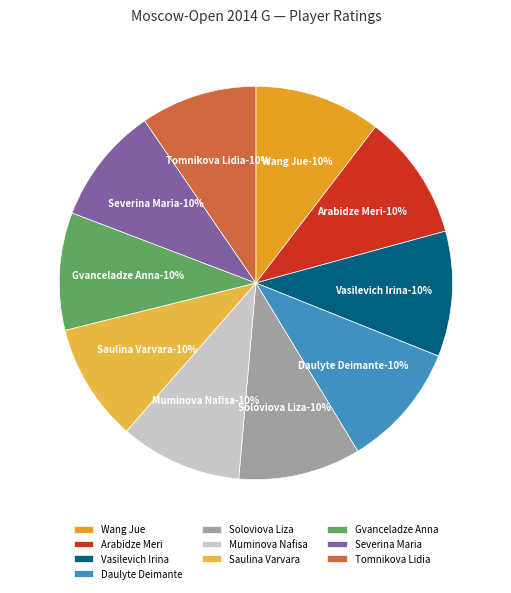

To the nearest percent, what is the average slice percentage?

10%